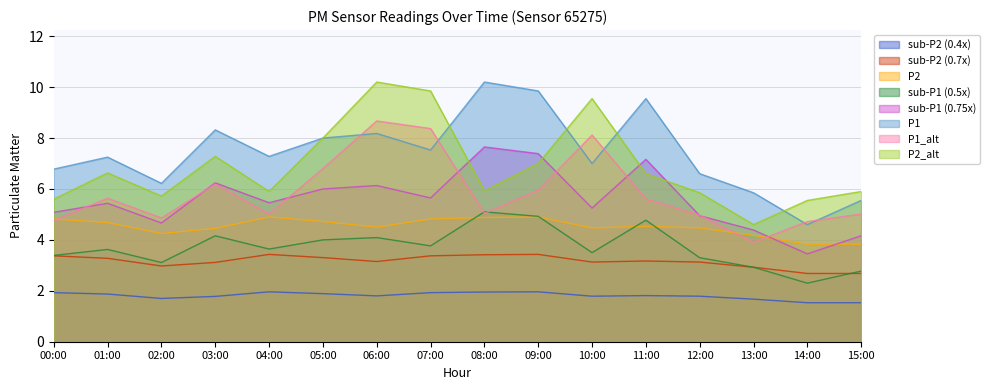

What is the sum of all P2 values?

72.2